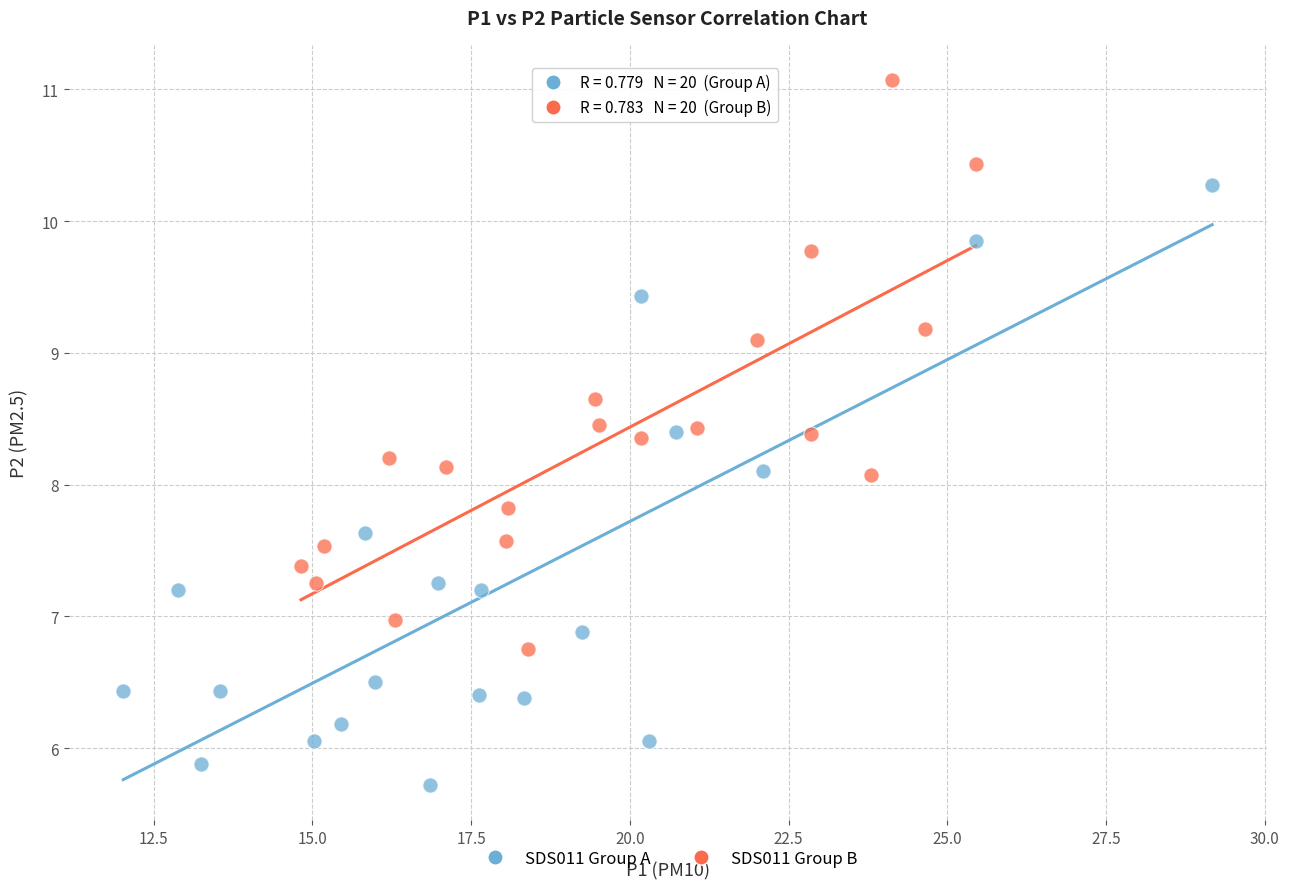

Which series has the widest spread of Y values?

SDS011 Group A